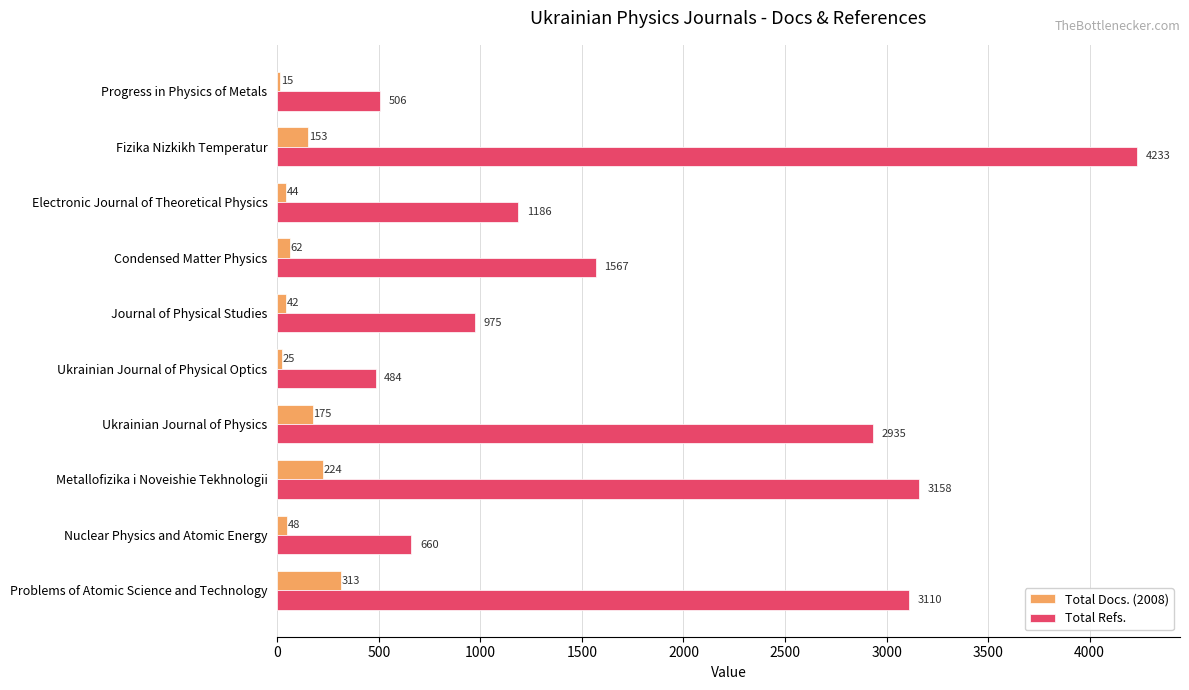

What is the smallest value displayed?

15